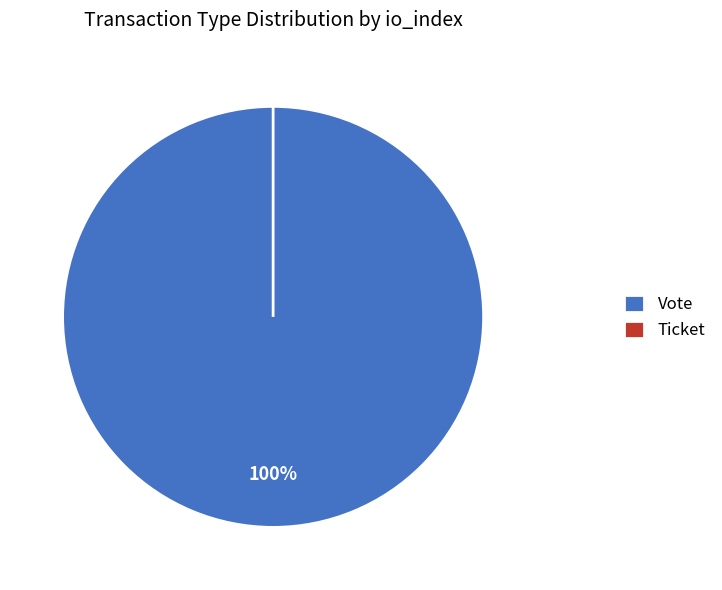

Is there a majority slice in this chart?

Yes